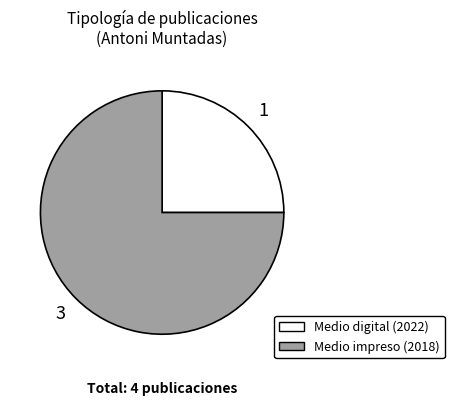

Is there a majority slice in this chart?

Yes